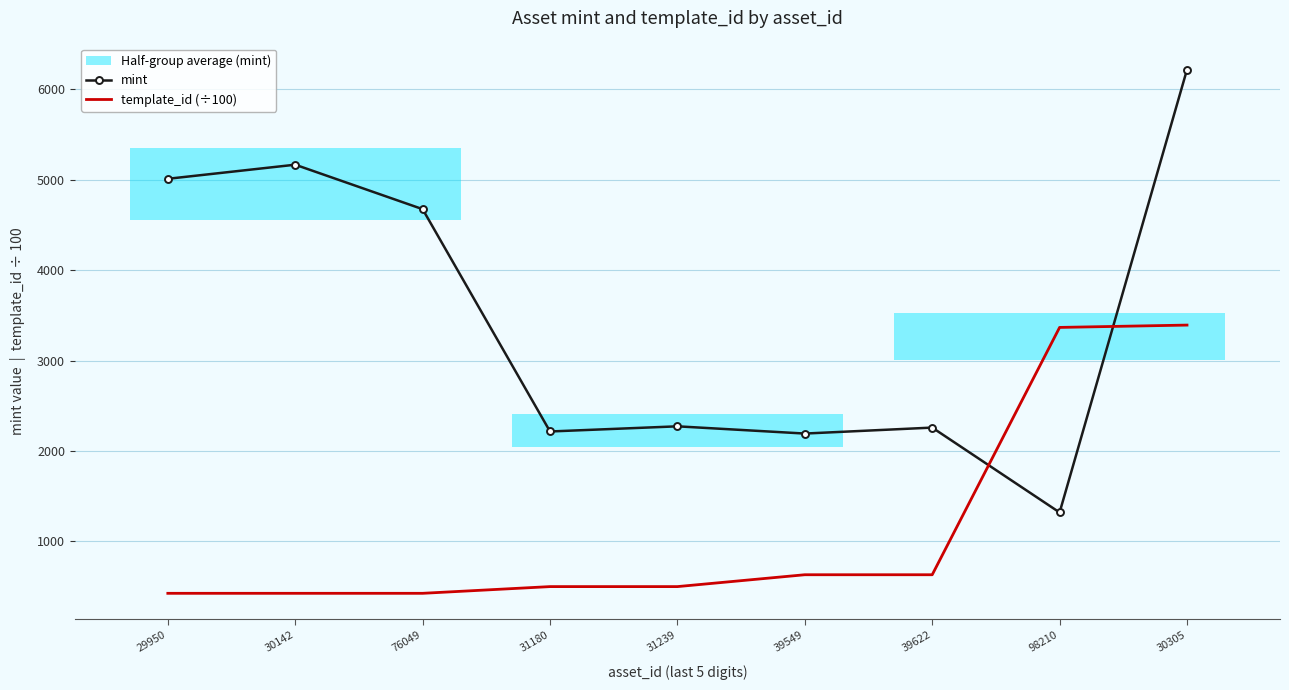

What is the total value across all series at 39549?

2821.7